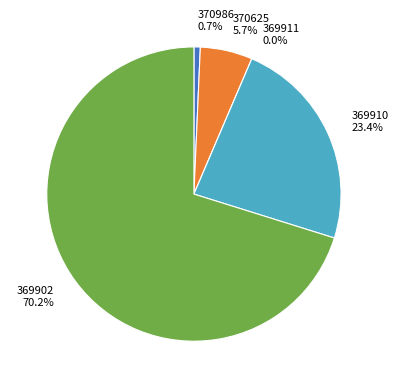

To the nearest percent, what is the difference between the largest and smallest slice percentages?

70%